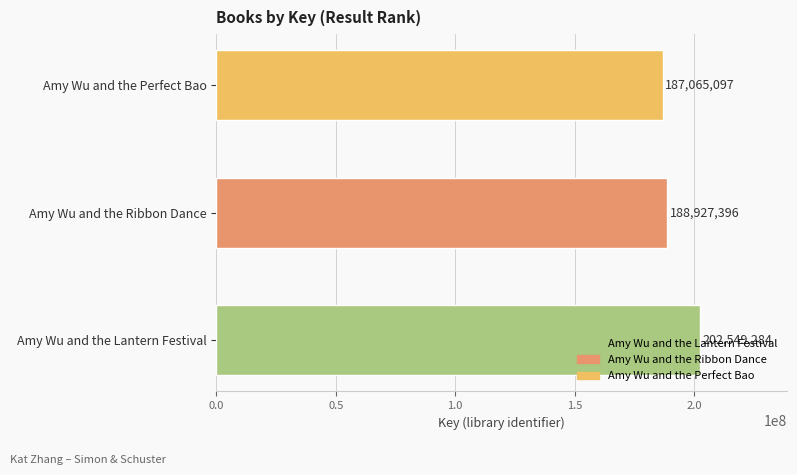

Count the values in the range 187065097 to 202549284.

3